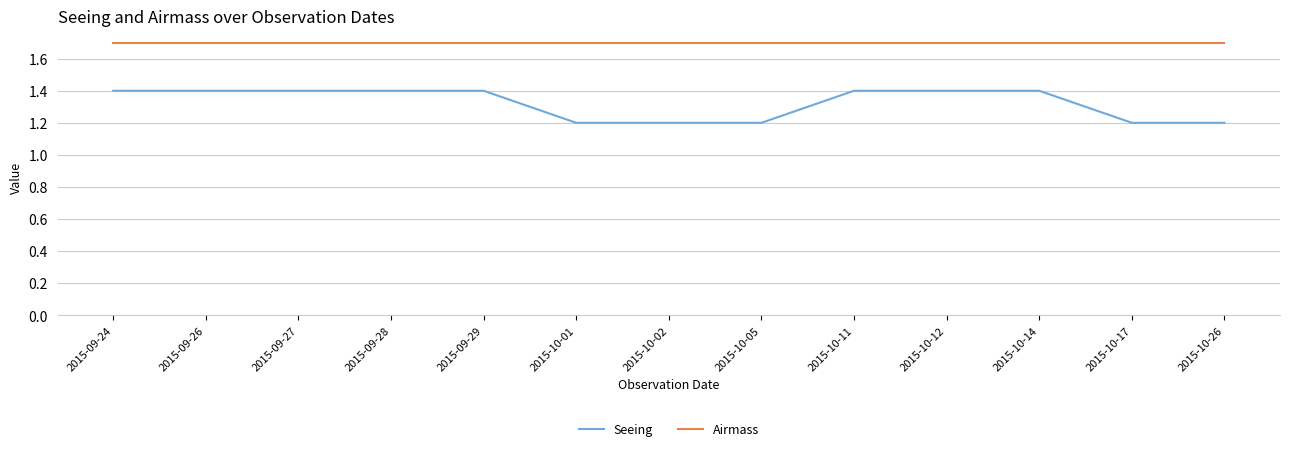

What is the spread (max minus min) of values at 2015-10-12?

0.3